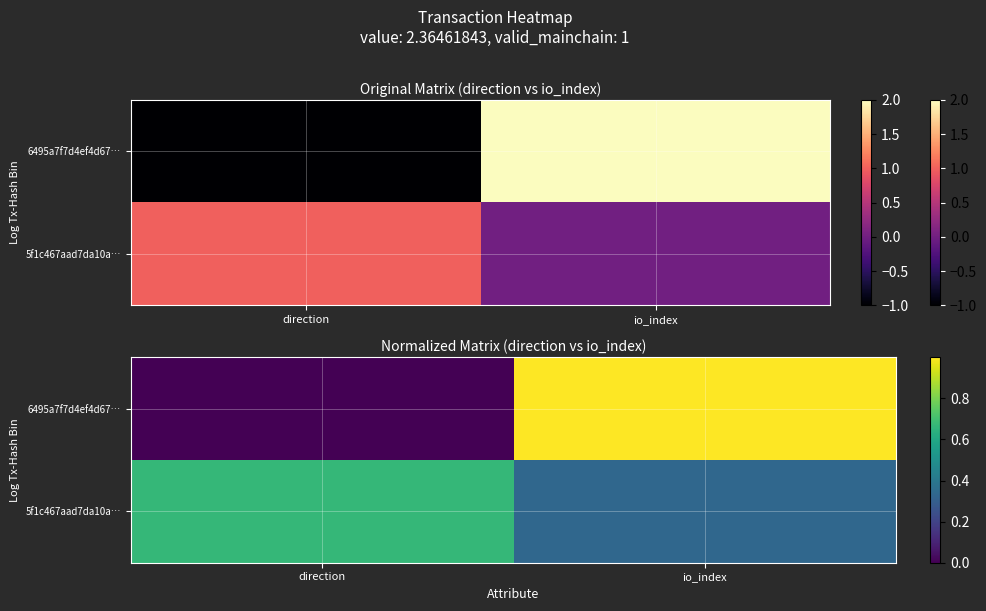

What is the average value of the 5f1c467aad7da10a… series?

0.5